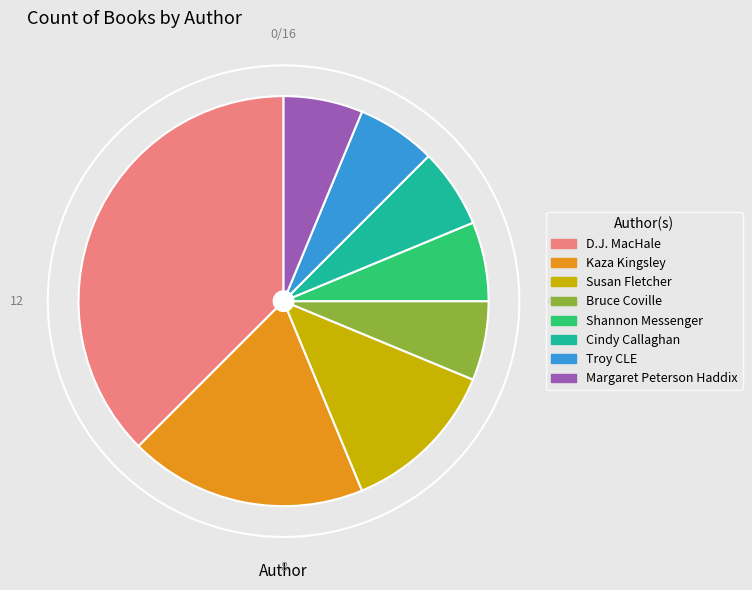

Is the sum of Susan Fletcher and Kaza Kingsley greater than half?

No